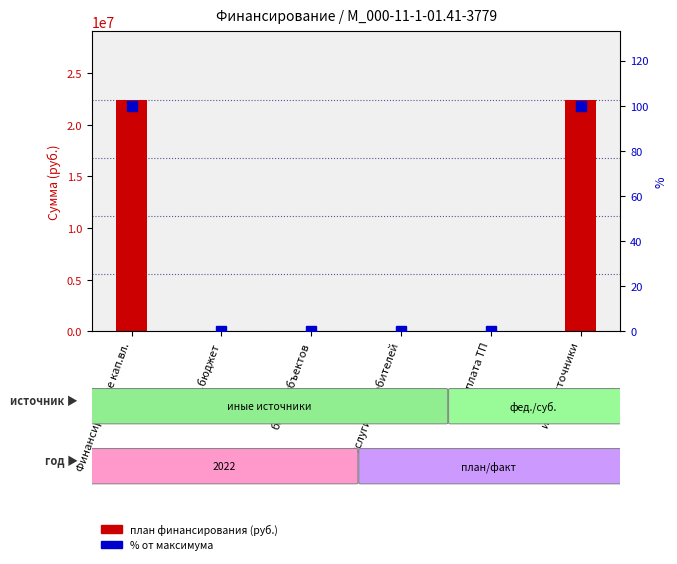

Reading left to right, transcribe all the data shown in this chart.

План 2022 (руб.): Финансирование кап.вл.=22366923	фед.бюджет=0	бюдж.субъектов=0	услуги потребителей=0	плата ТП=0	иные источники=22366923
% от макс. (в выборке): Финансирование кап.вл.=100	фед.бюджет=0	бюдж.субъектов=0	услуги потребителей=0	плата ТП=0	иные источники=100